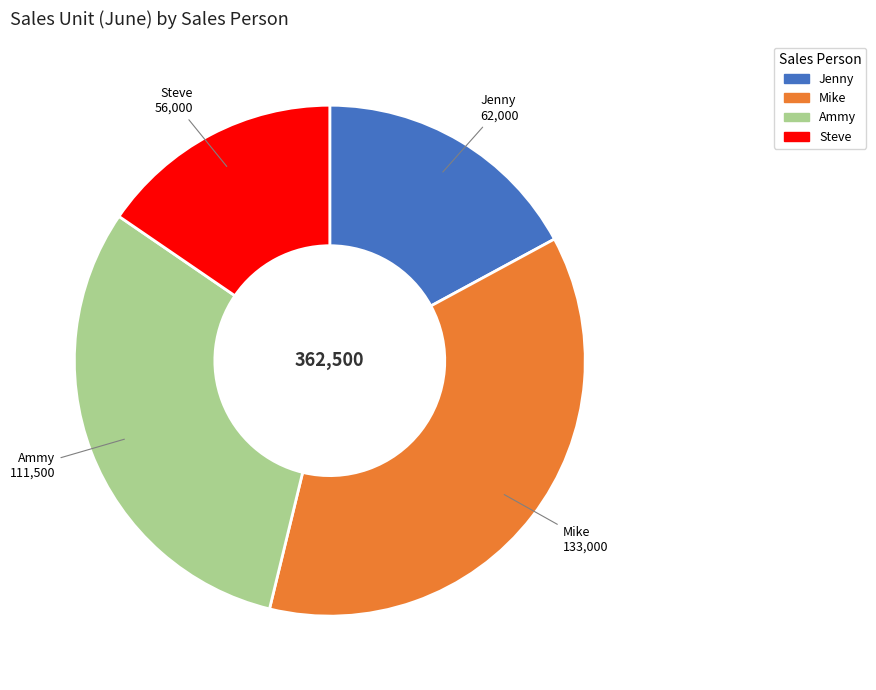

Is there any slice that represents more than half of the pie?

No